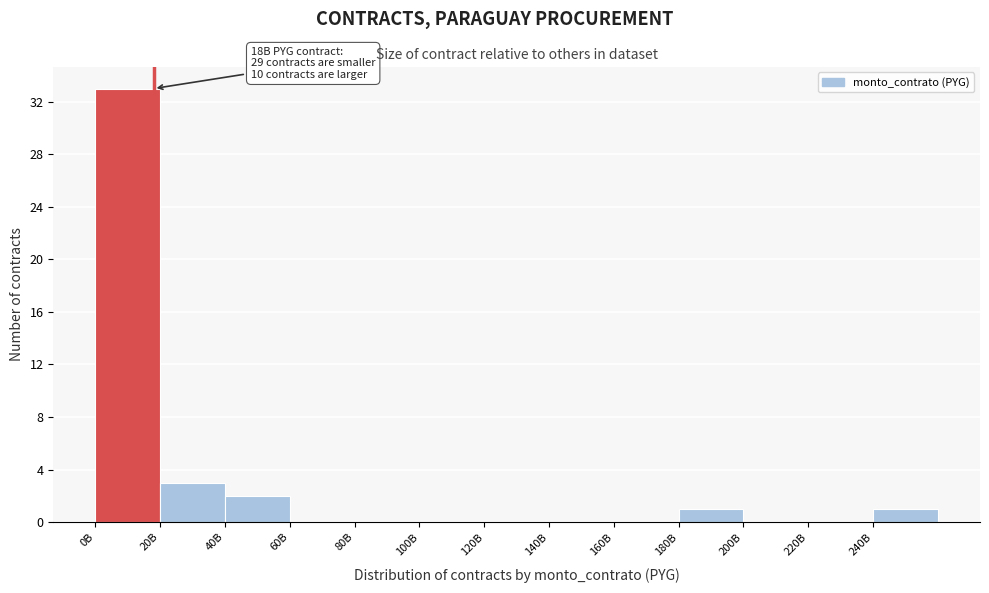

Reading left to right, what are all the values shown in this chart?

0B=33	20B=3	40B=2	60B=0	80B=0	100B=0	120B=0	140B=0	160B=0	180B=1	200B=0	220B=0	240B=1